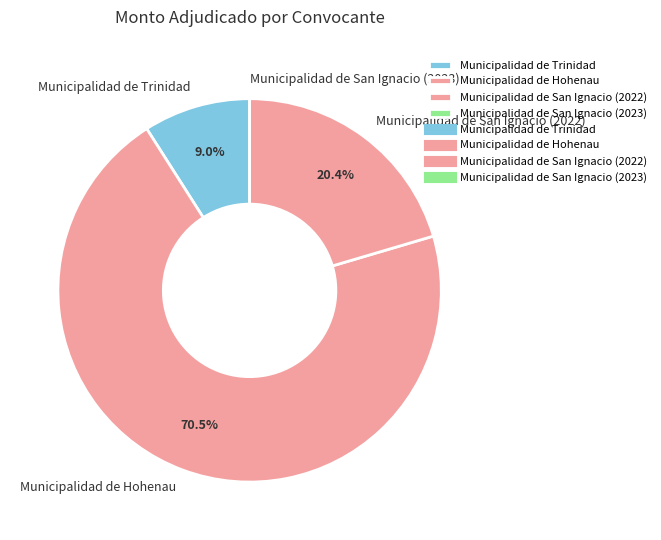

What percentage is NOT represented by Municipalidad de Trinidad?

91.0%